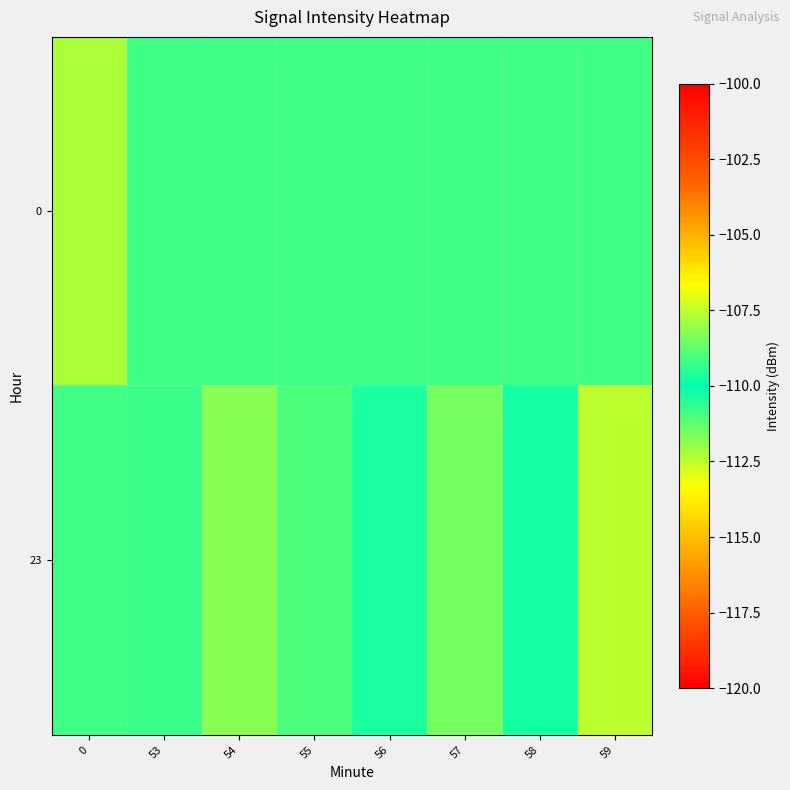

List the series in order of their overall mean, lowest first.

0, 23